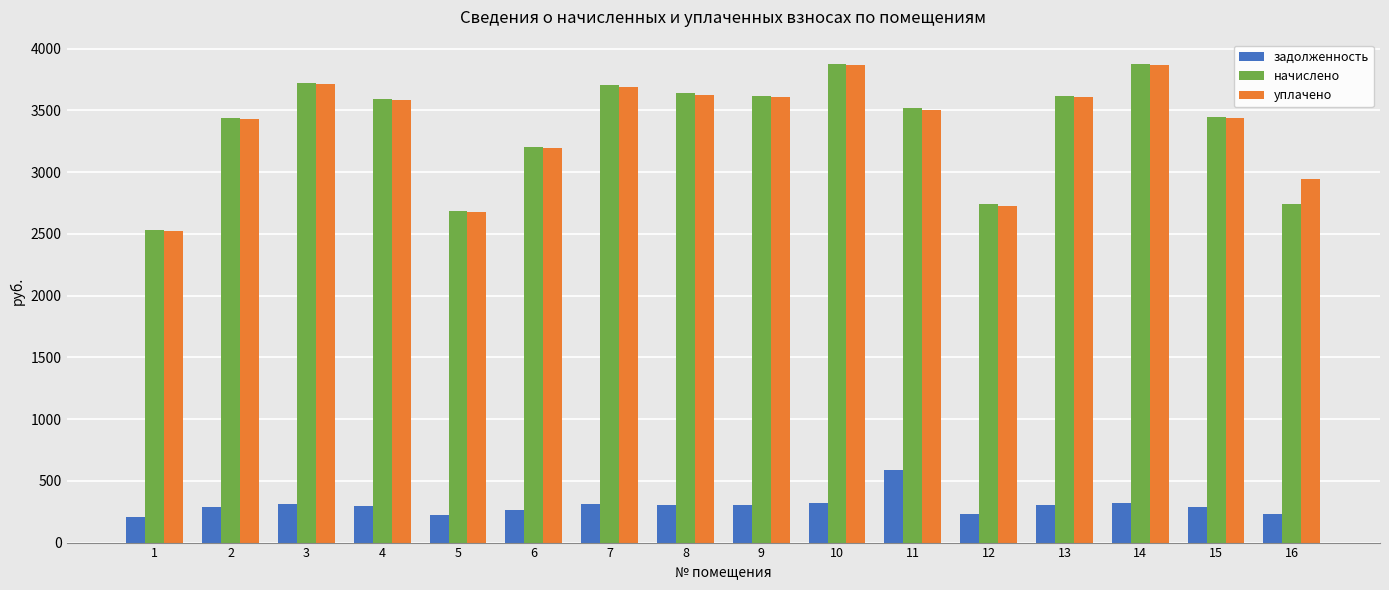

Is the value of уплачено at 7 greater than the value of задолженность at 7?

Yes